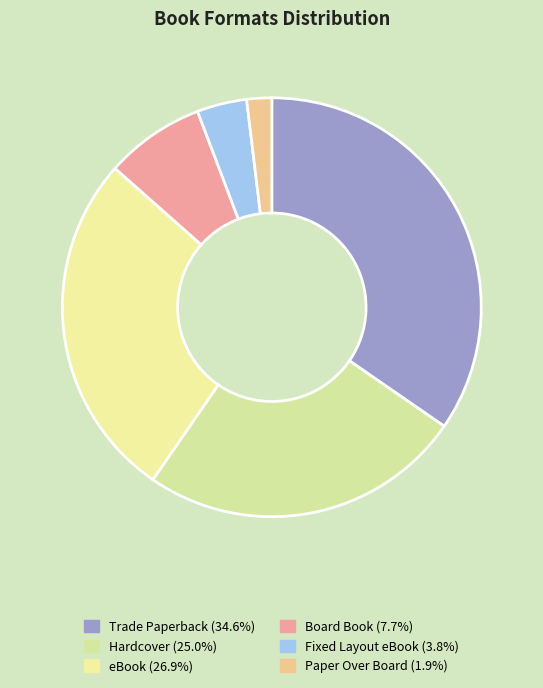

To the nearest percent, what is the difference between the Fixed Layout eBook and Paper Over Board slice percentages?

2%